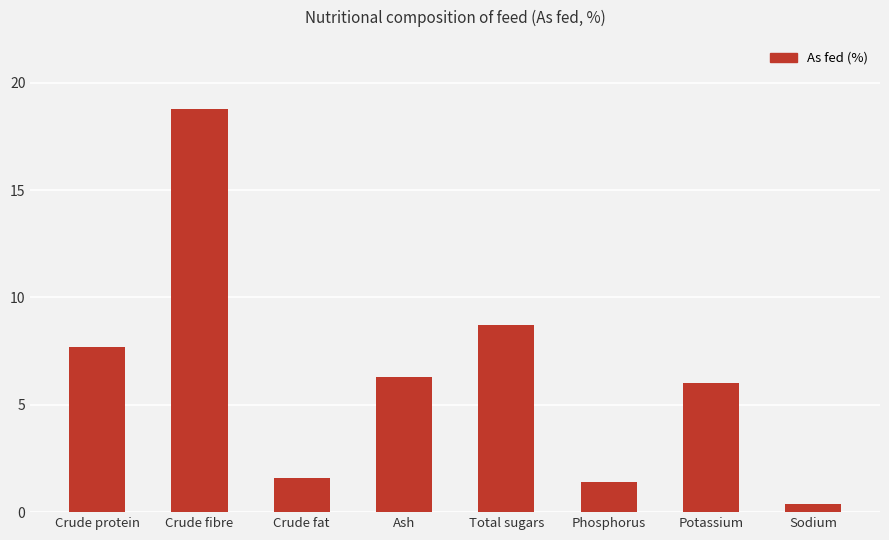

Reading left to right, what are all the values shown in this chart?

Crude protein=7.7	Crude fibre=18.8	Crude fat=1.6	Ash=6.3	Total sugars=8.7	Phosphorus=1.4	Potassium=6.0	Sodium=0.4